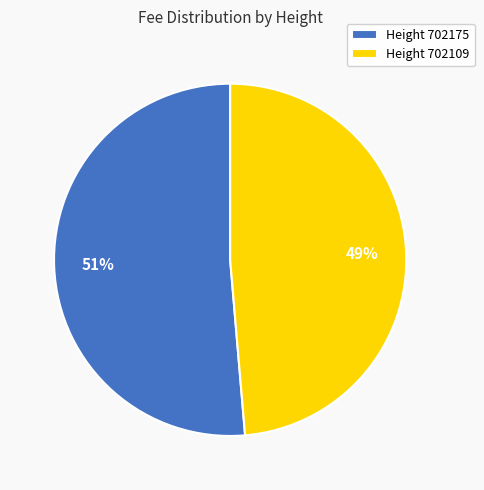

Is it true that Height 702109 is 49% of the pie?

True